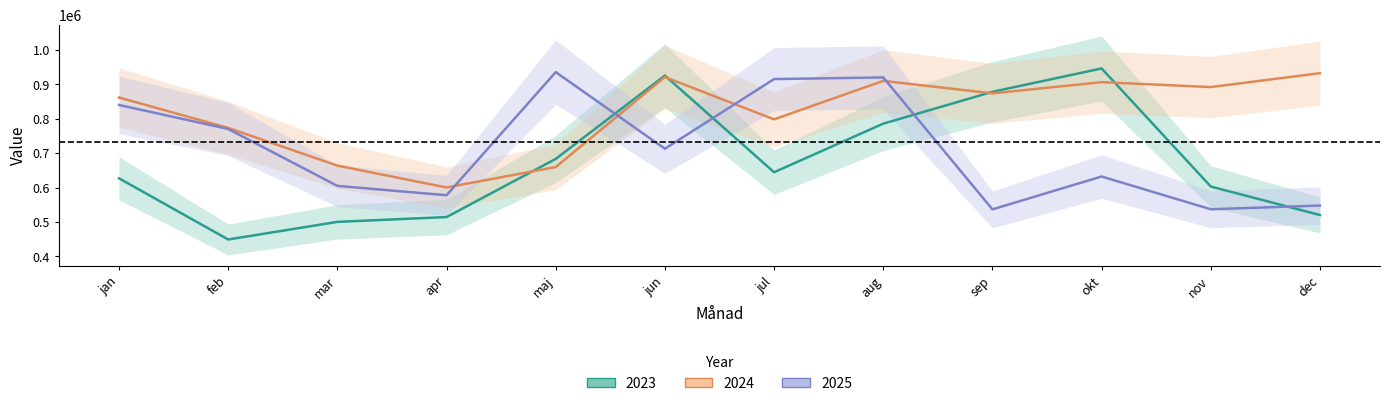

Count the number of categories in the chart.

12